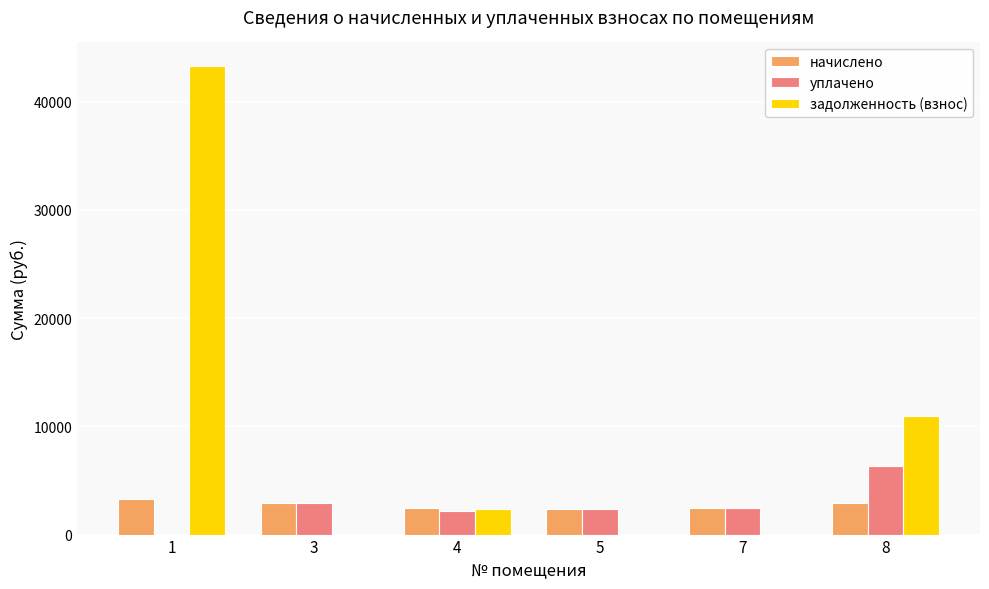

Which series has the largest total across all categories?

задолженность (взнос)